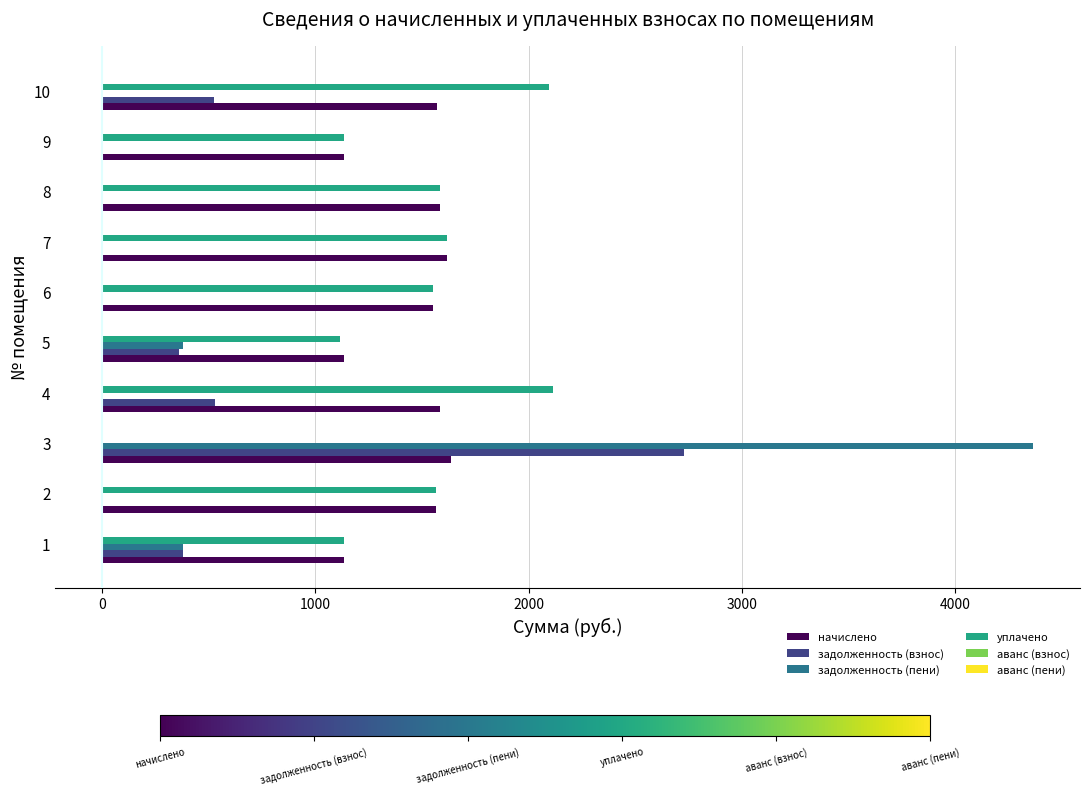

Is the value of задолженность (взнос) at 1 greater than the value of начислено at 2?

No